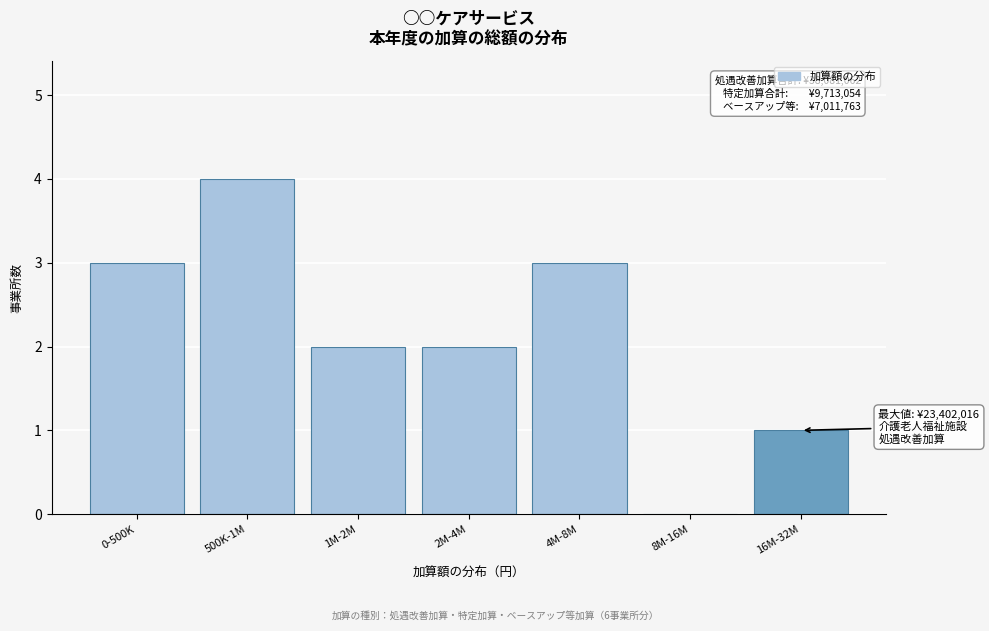

Reading left to right, extract all data points from this chart.

0-500K=3	500K-1M=4	1M-2M=2	2M-4M=2	4M-8M=3	8M-16M=0	16M-32M=1